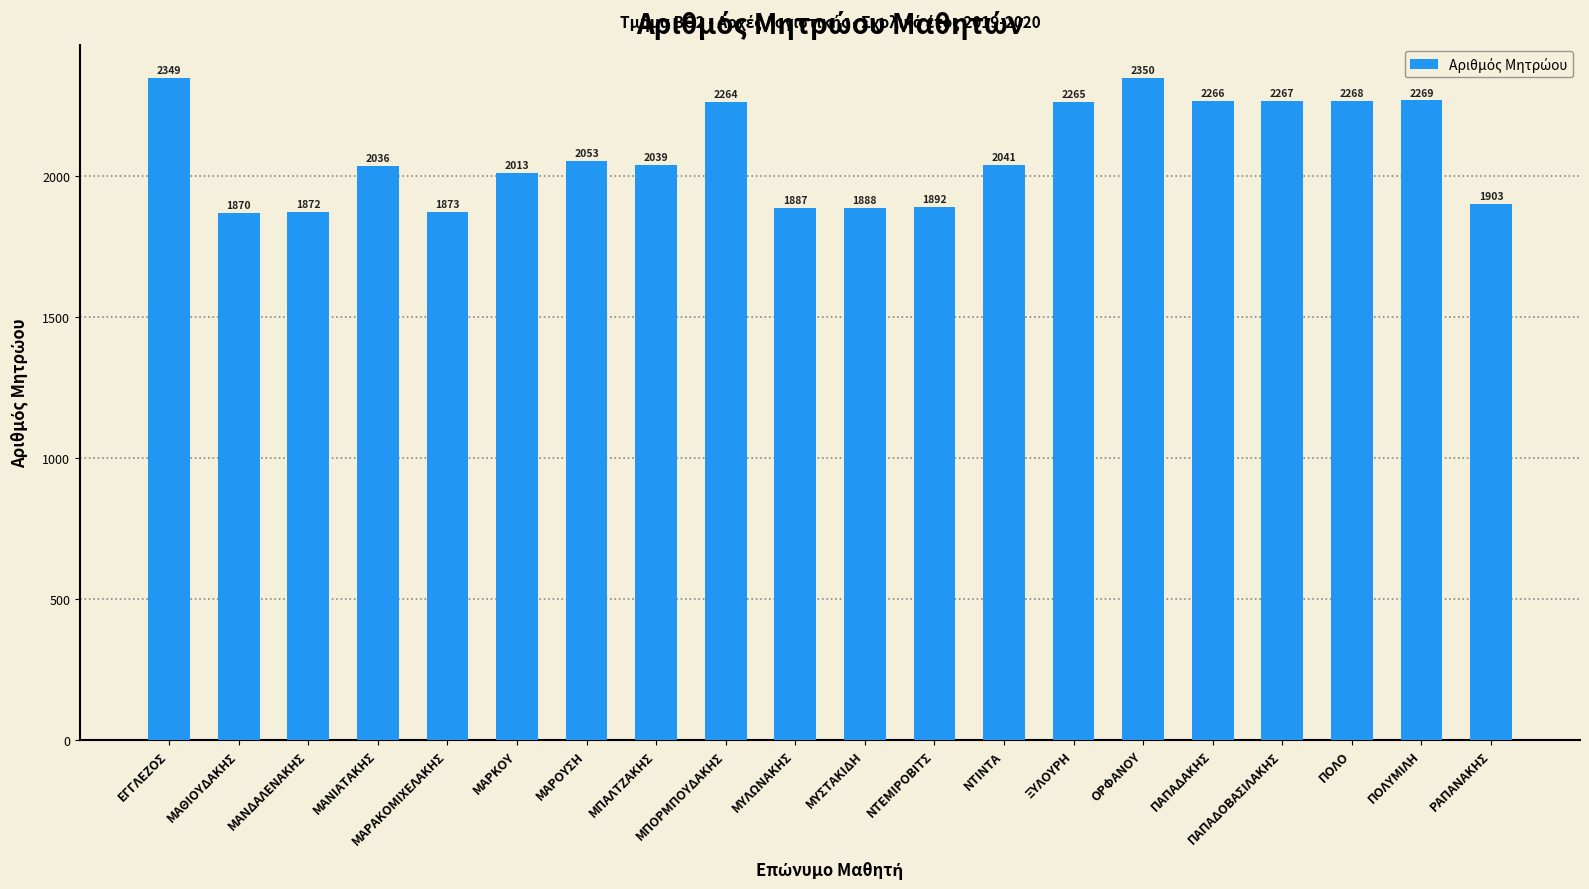

Which category has the highest value across all series?

ΟΡΦΑΝΟΥ